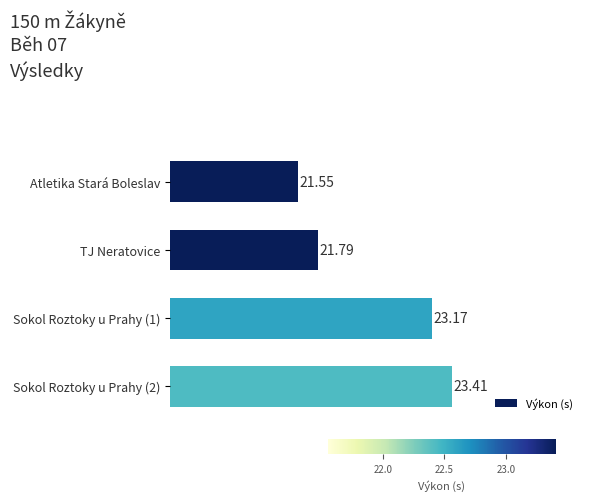

List the labels in order of value, largest first.

Sokol Roztoky u Prahy (2), Sokol Roztoky u Prahy (1), TJ Neratovice, Atletika Stará Boleslav